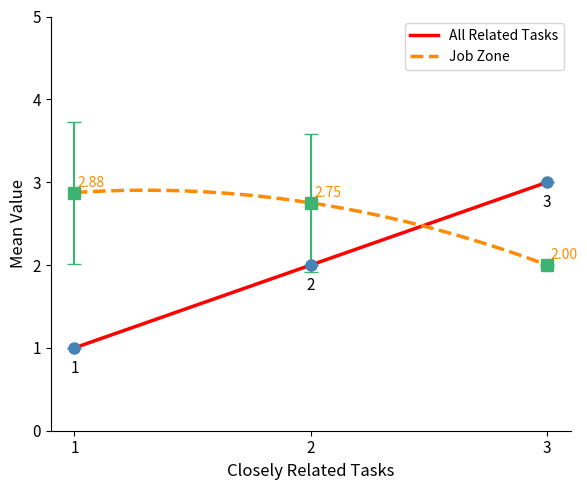

Which has a higher value, 2 or 1?

2